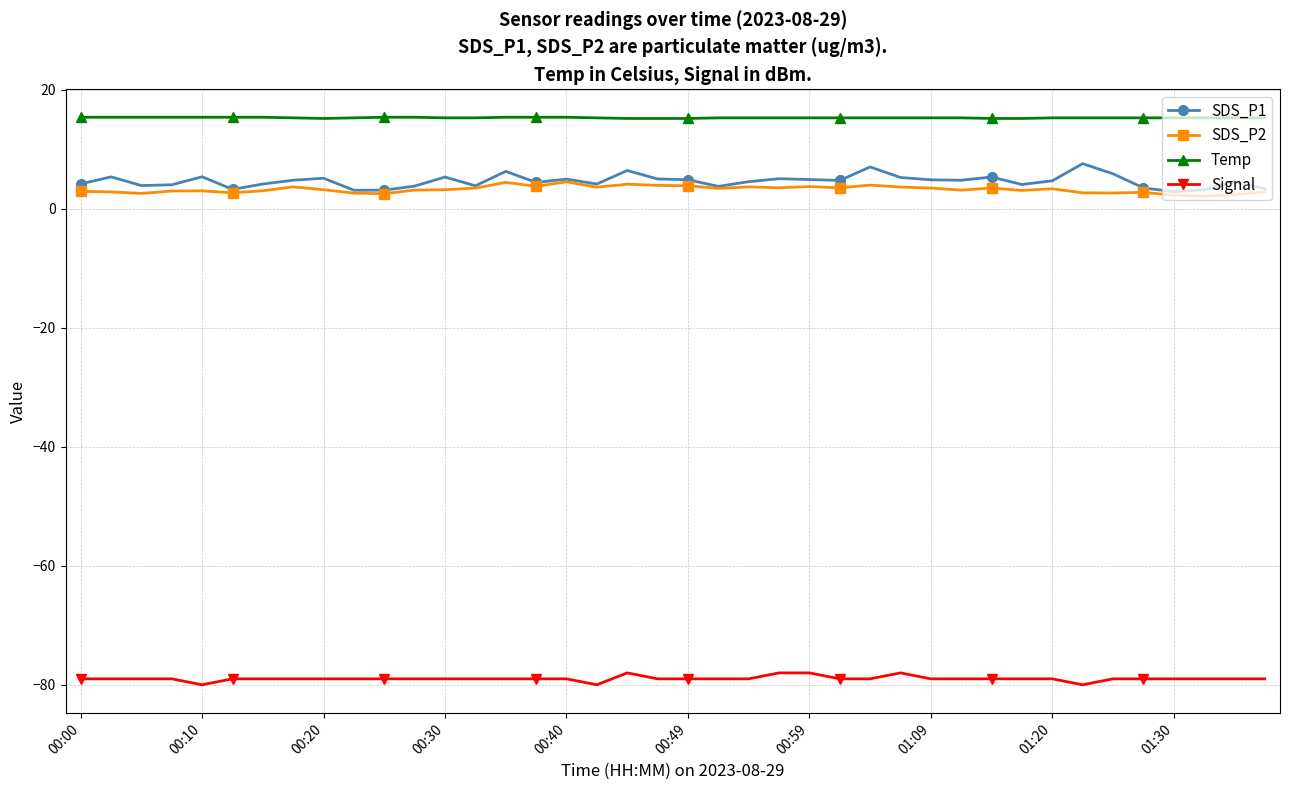

What is the value of the SDS_P1 point at the 1st from the left?

4.2